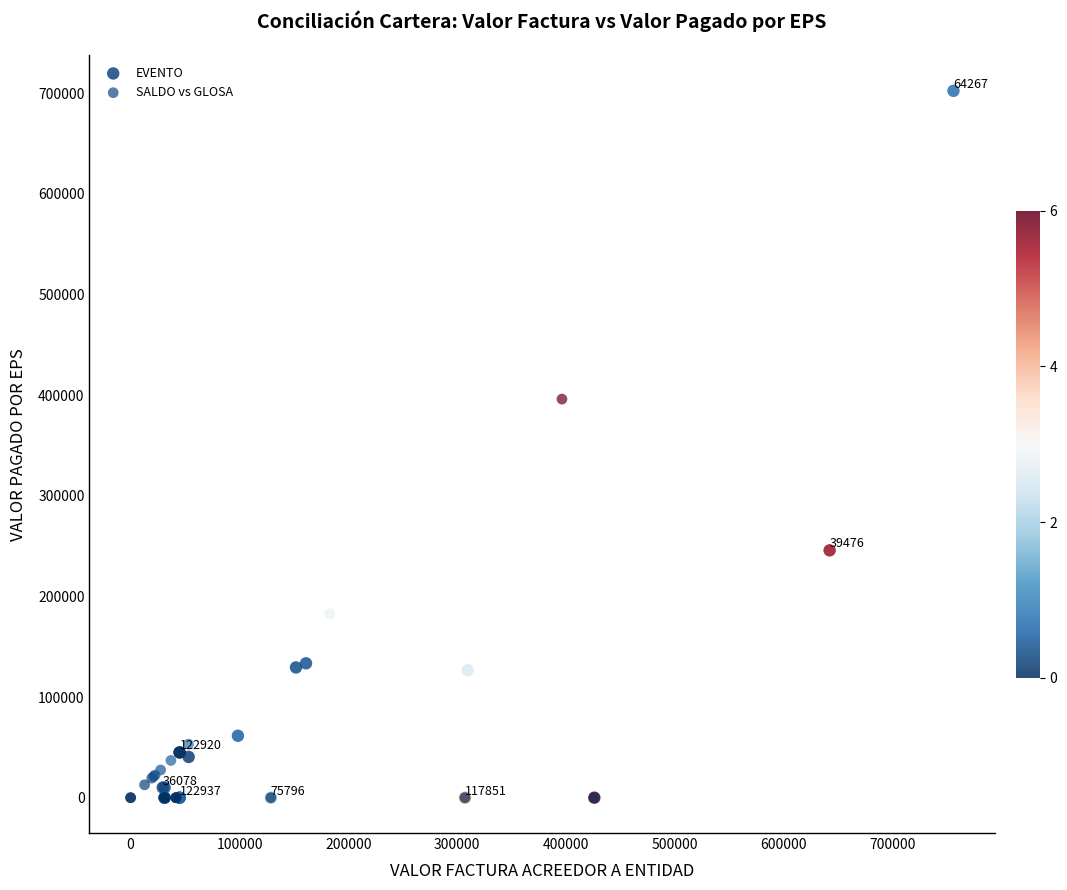

Which series has the largest Y range (max minus min)?

EVENTO